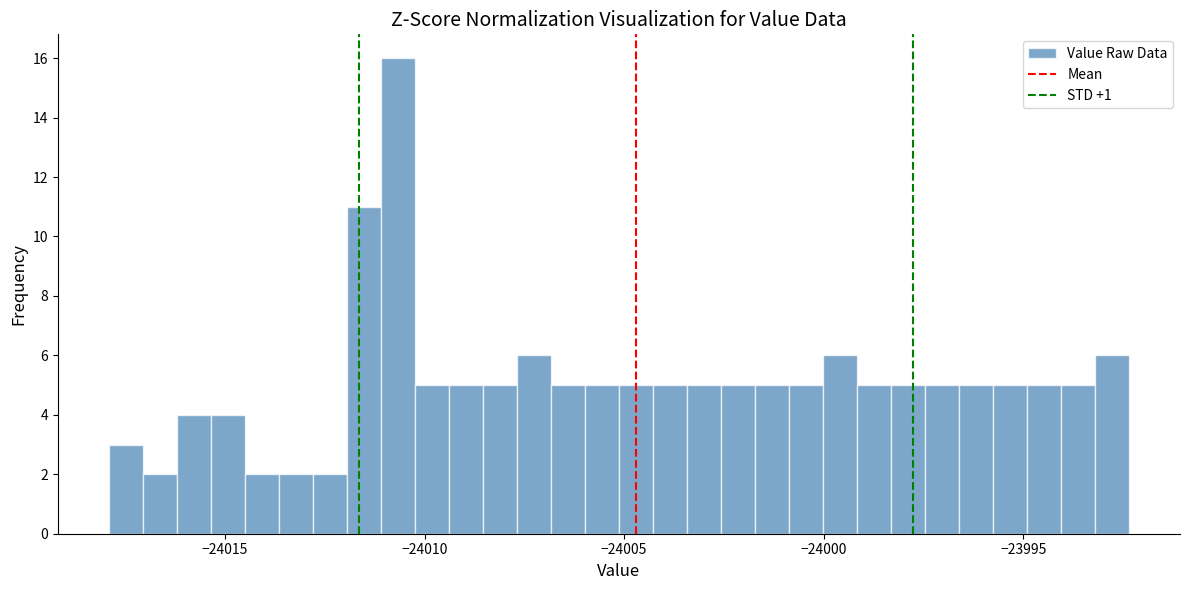

Around what value on the x-axis is the tallest bar? Give the approximate position of its centre, as read against the axis.

-24010.5